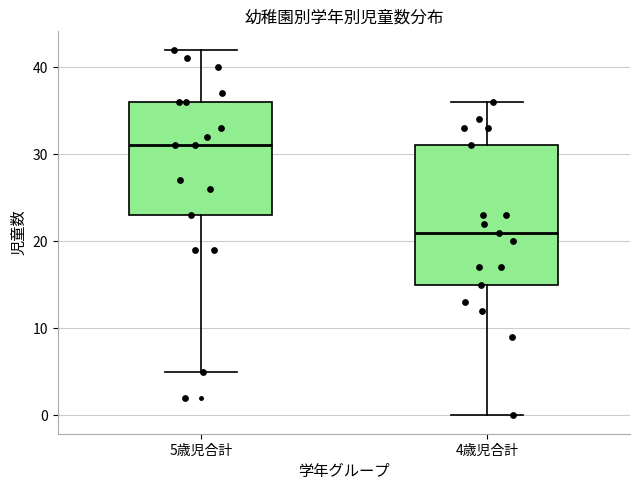

Reading left to right, transcribe this box plot: for each box, give where its median line is, the range the box spans, and where its two whiskers end, as read against the y-axis. The values are not printed on the chart, so give them approximately, as read against the axis.

5歳児合計: median 31, box 23 to 36, whiskers 5 to 42
4歳児合計: median 21, box 15 to 31, whiskers 0 to 36